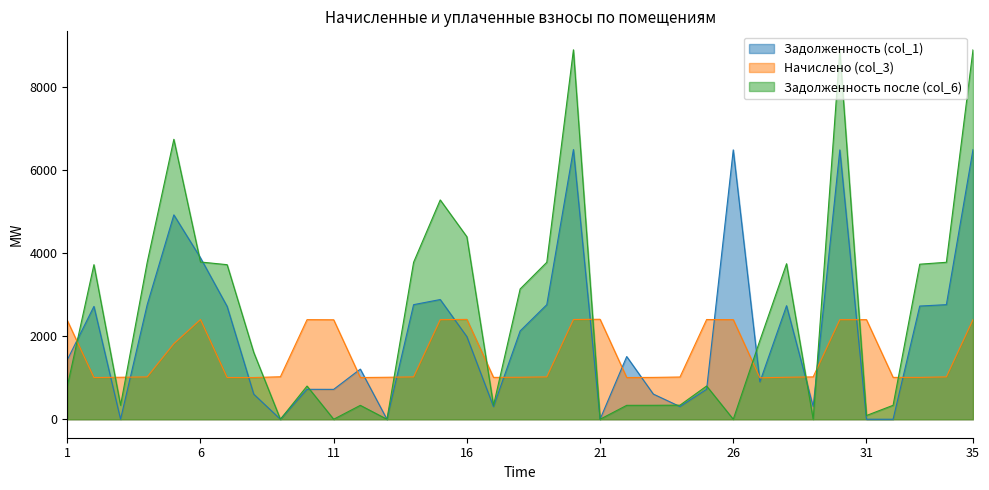

What is the maximum value for Задолженность после (col_6)?

8888.8